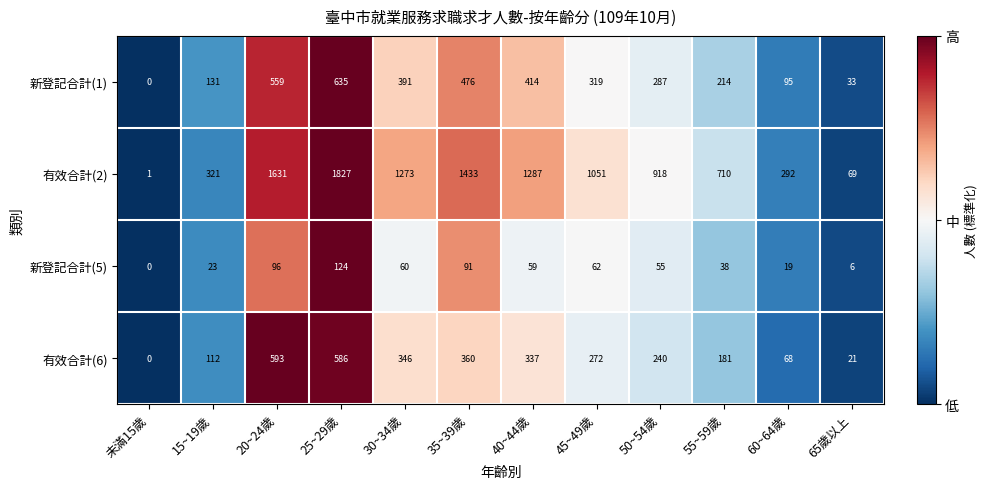

List the series in order of their peak value, highest first.

有效合計(2), 新登記合計(1), 有效合計(6), 新登記合計(5)